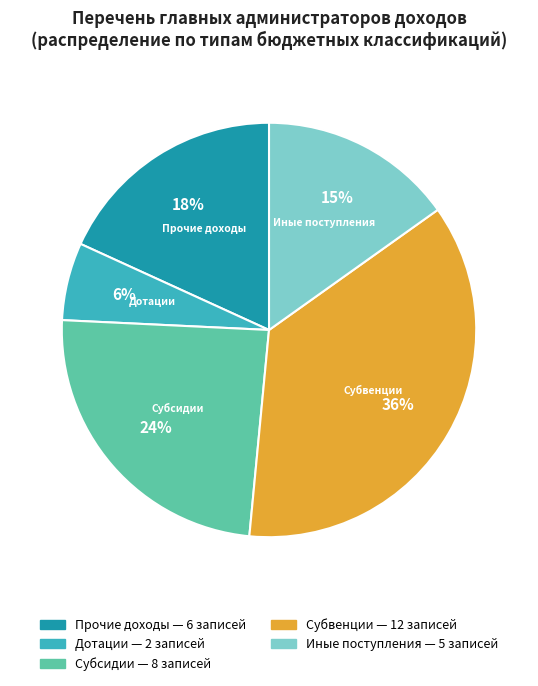

How many segments does this pie chart have?

5